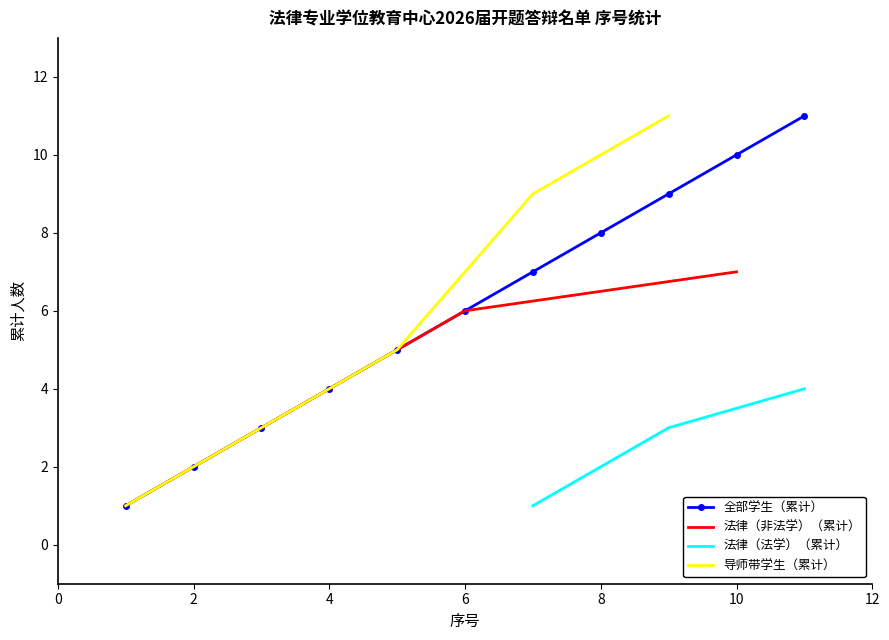

True or false: 法律（法学）（累计） has more than 0 interior local peaks.

False